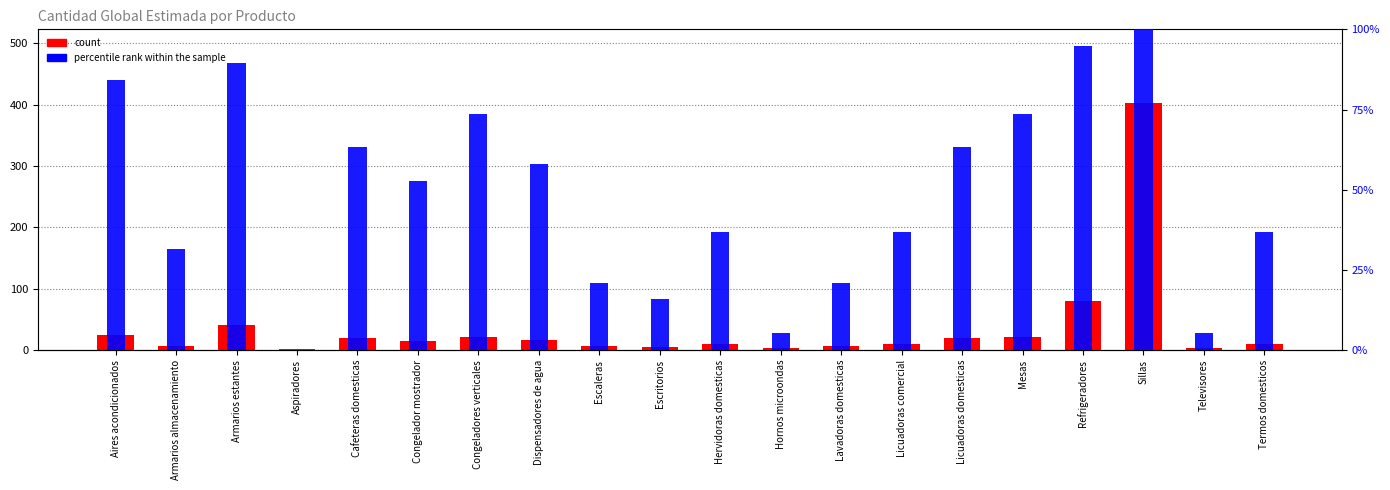

Rank the series by their maximum value, from lowest to highest.

percentile rank within the sample, count